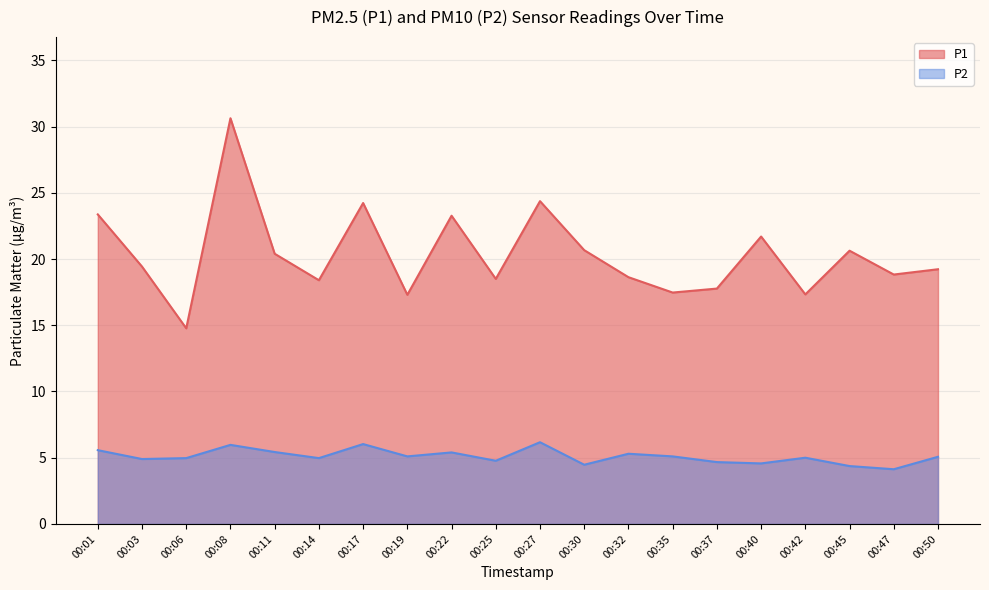

Reading left to right, list all the values displayed in this chart.

P1: 00:01=23.4	00:03=19.4	00:06=14.8	00:08=30.6	00:11=20.4	00:14=18.4	00:17=24.2	00:19=17.3	00:22=23.3	00:25=18.5	00:27=24.4	00:30=20.7	00:32=18.6	00:35=17.5	00:37=17.8	00:40=21.7	00:42=17.3	00:45=20.6	00:47=18.8	00:50=19.2
P2: 00:01=5.6	00:03=4.9	00:06=5.0	00:08=6.0	00:11=5.4	00:14=5.0	00:17=6.0	00:19=5.1	00:22=5.4	00:25=4.8	00:27=6.2	00:30=4.5	00:32=5.3	00:35=5.1	00:37=4.7	00:40=4.6	00:42=5.0	00:45=4.4	00:47=4.1	00:50=5.1